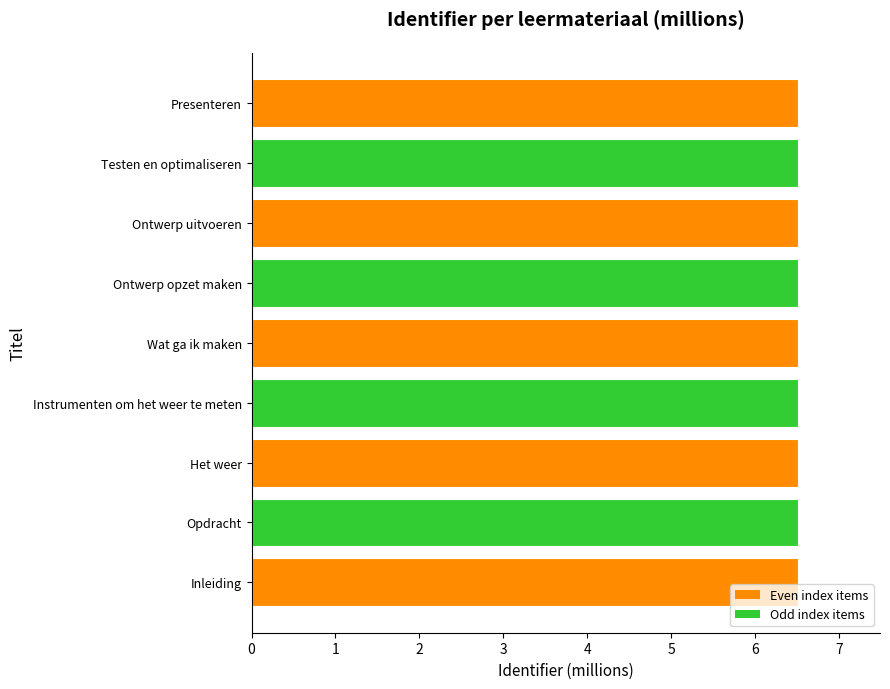

What is the sum of all values?

58.6